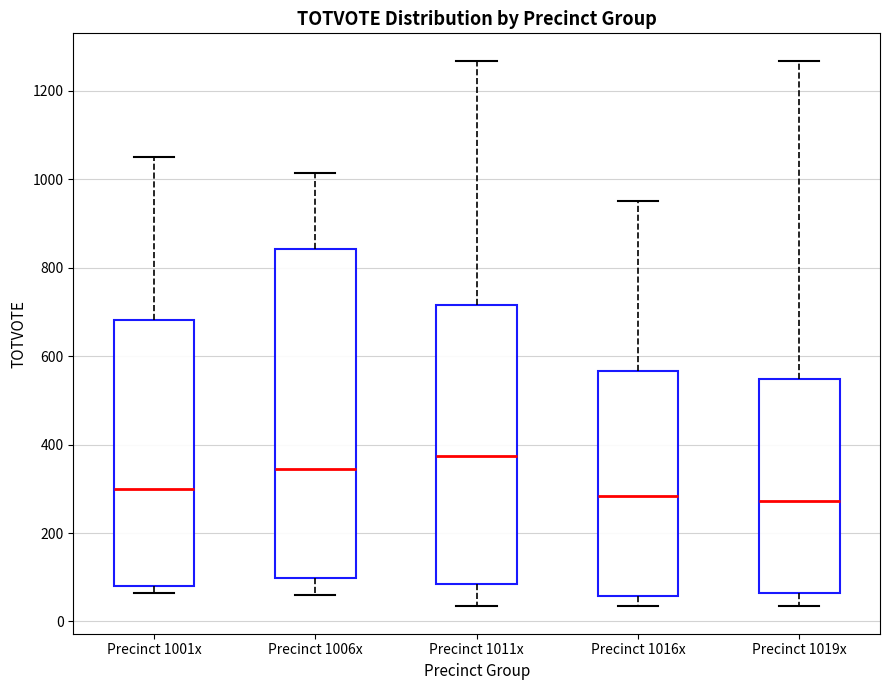

Reading left to right, transcribe this box plot: for each box, give where its median line is, the range the box spans, and where its two whiskers end, as read against the y-axis. The values are not printed on the chart, so give them approximately, as read against the axis.

Precinct 1001x: median 300, box 80 to 680, whiskers 60 to 1060
Precinct 1006x: median 340, box 100 to 840, whiskers 60 to 1020
Precinct 1011x: median 380, box 80 to 720, whiskers 40 to 1260
Precinct 1016x: median 280, box 60 to 560, whiskers 40 to 960
Precinct 1019x: median 280, box 60 to 540, whiskers 40 to 1260